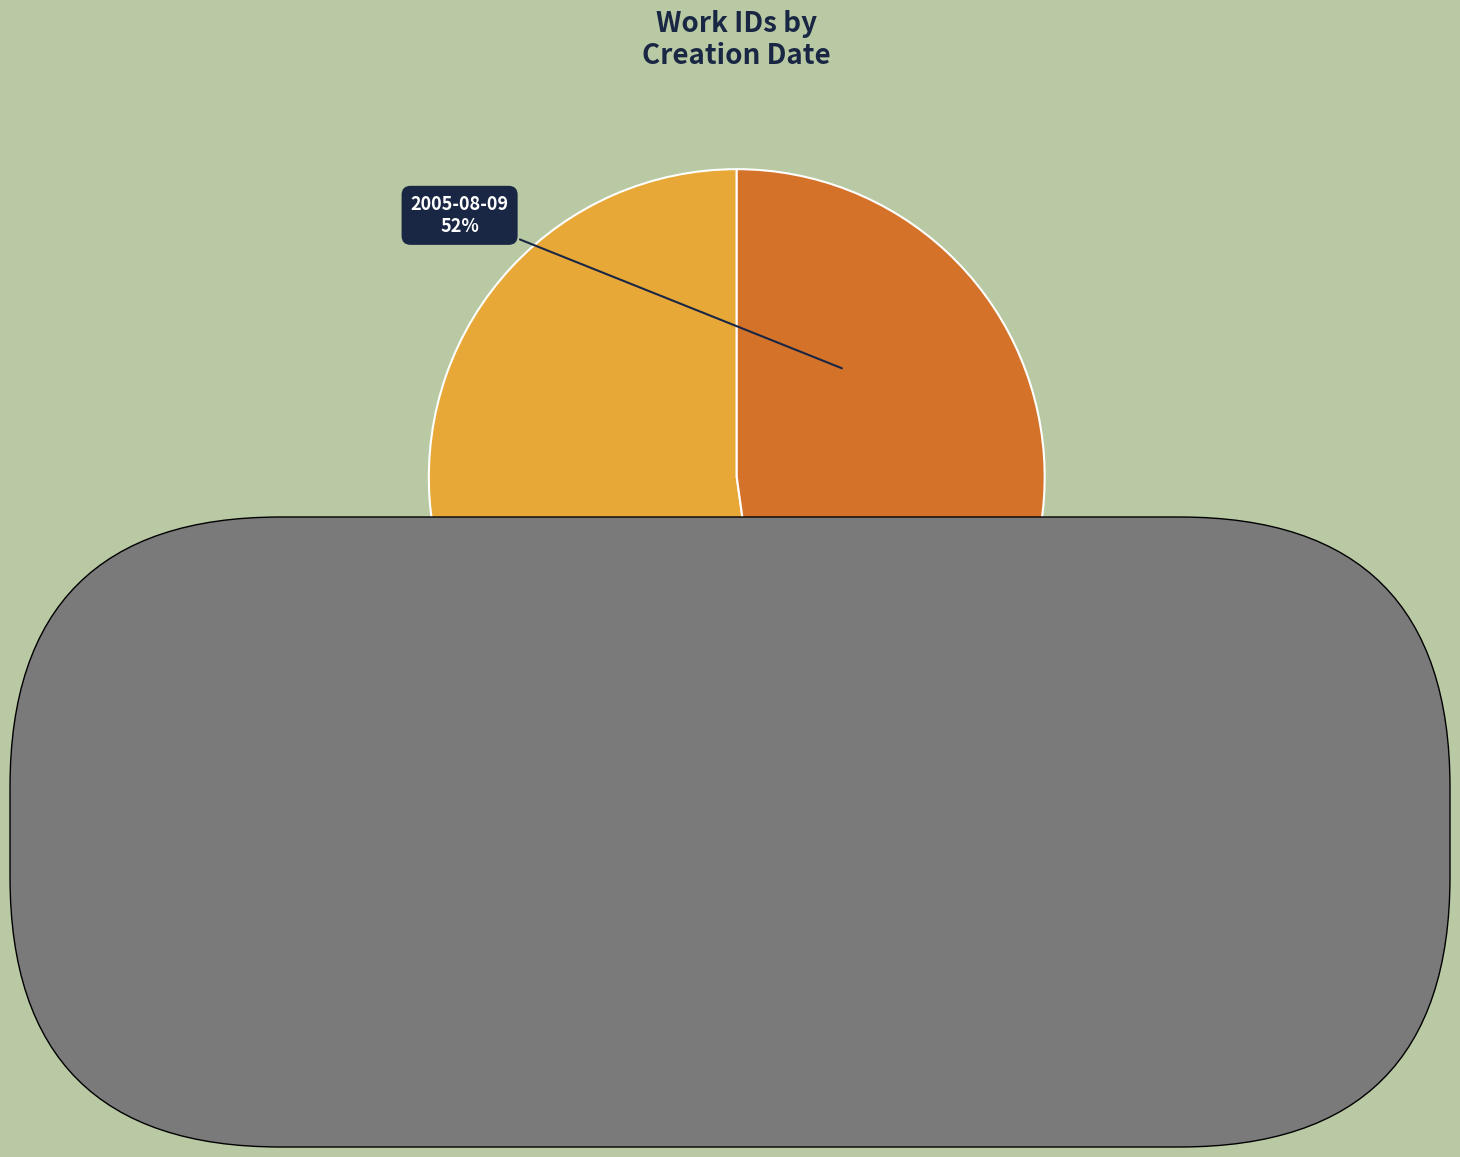

To the nearest percent, what portion does 2014-08-28 represent?

48%